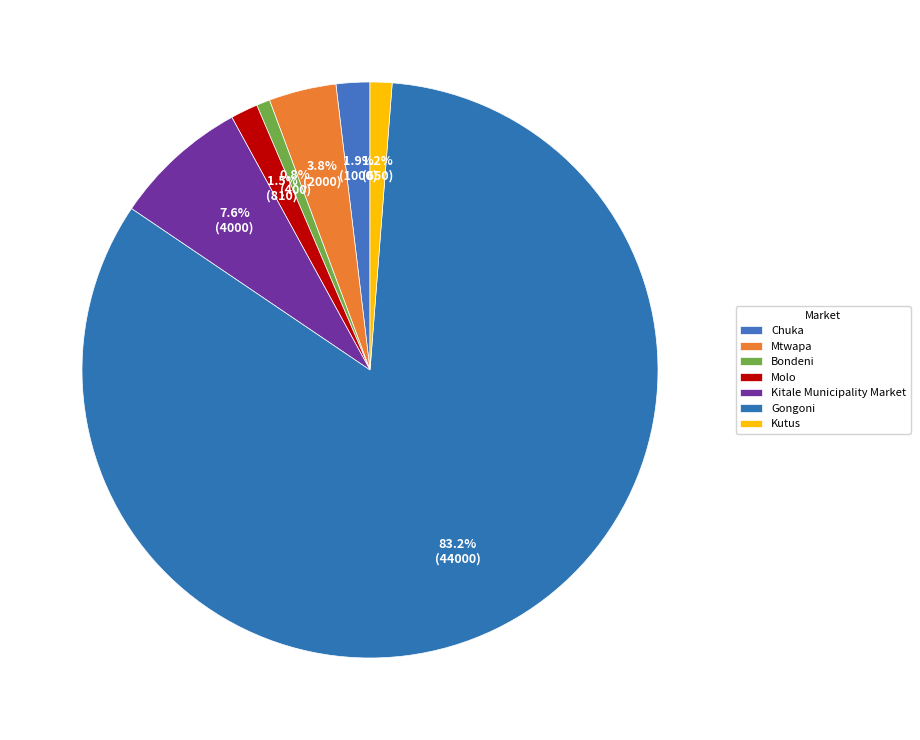

Which has a higher value, Kitale Municipality Market or Chuka?

Kitale Municipality Market